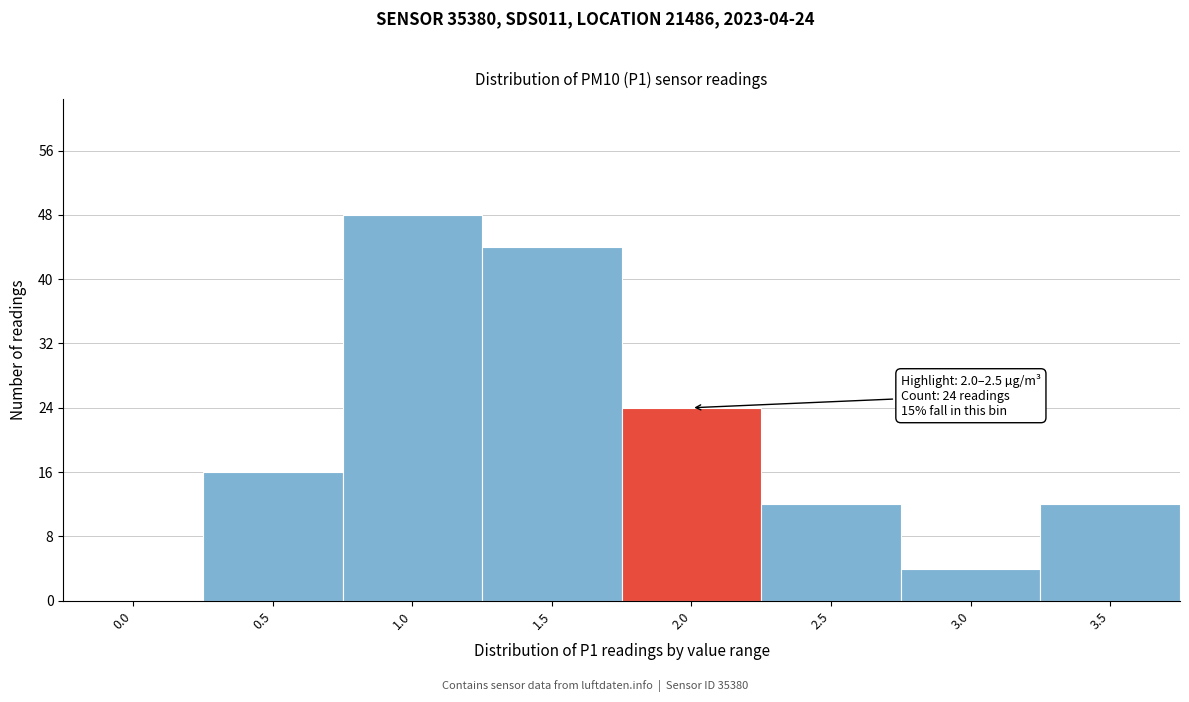

Reading left to right, extract all data points from this chart.

0.0=0	0.5=16	1.0=48	1.5=44	2.0=24	2.5=12	3.0=4	3.5=12